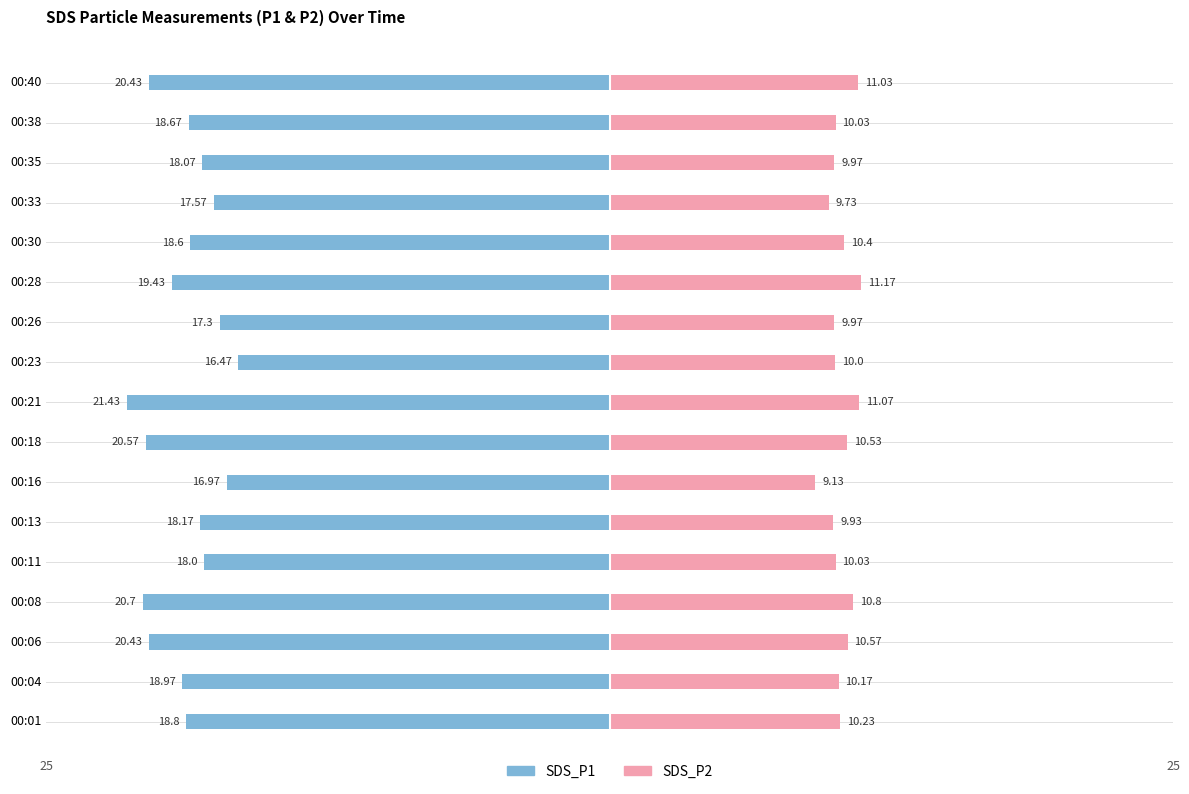

How many bars are there in total?

34